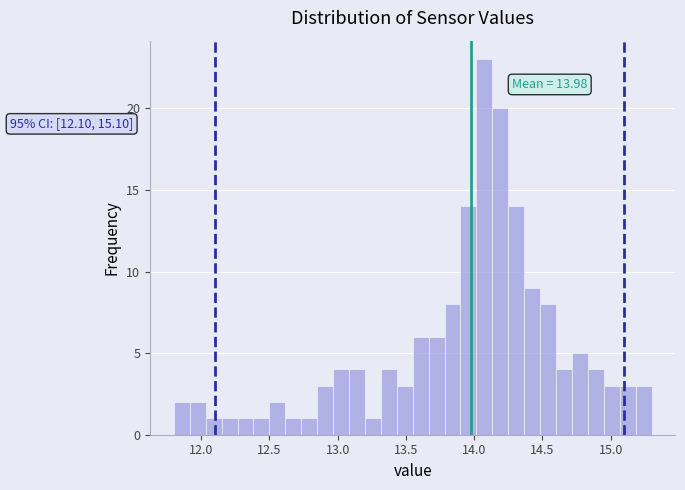

Read against the x-axis, roughly where is the centre of the tallest bar?

14.10